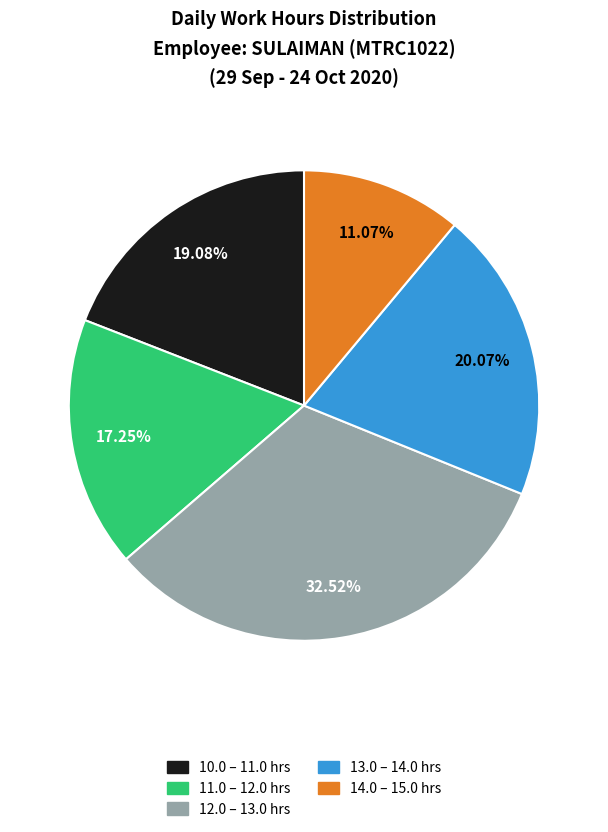

How many segments does this pie chart have?

5